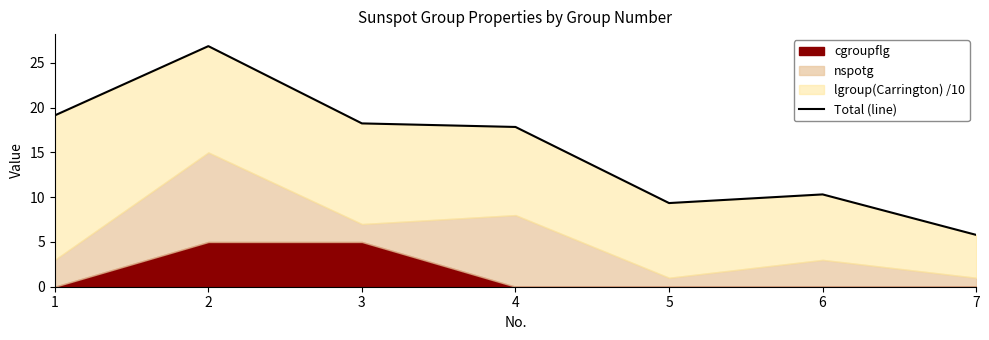

Approximately how many times larger is the value at 2 compared to 4?

1.5